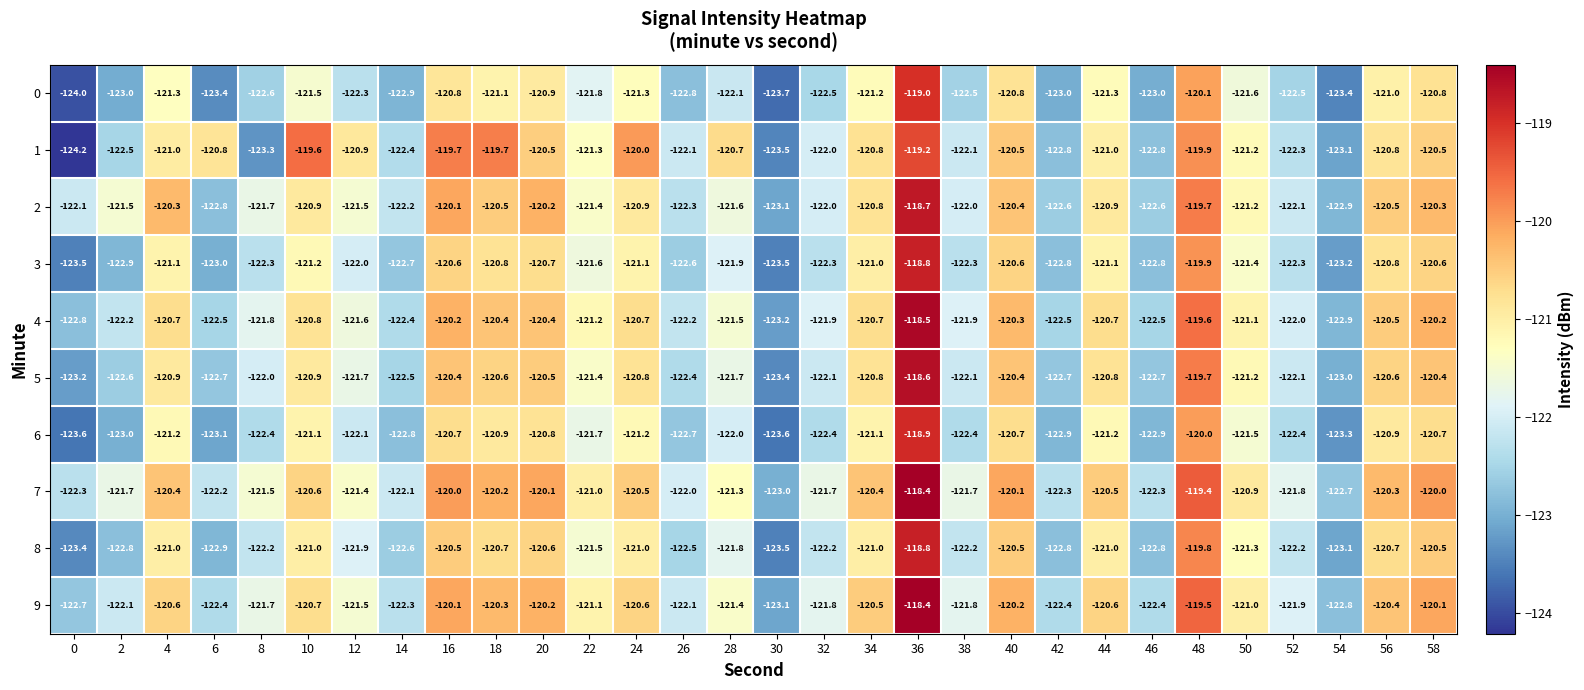

At which label is 5 closest to -121?

4